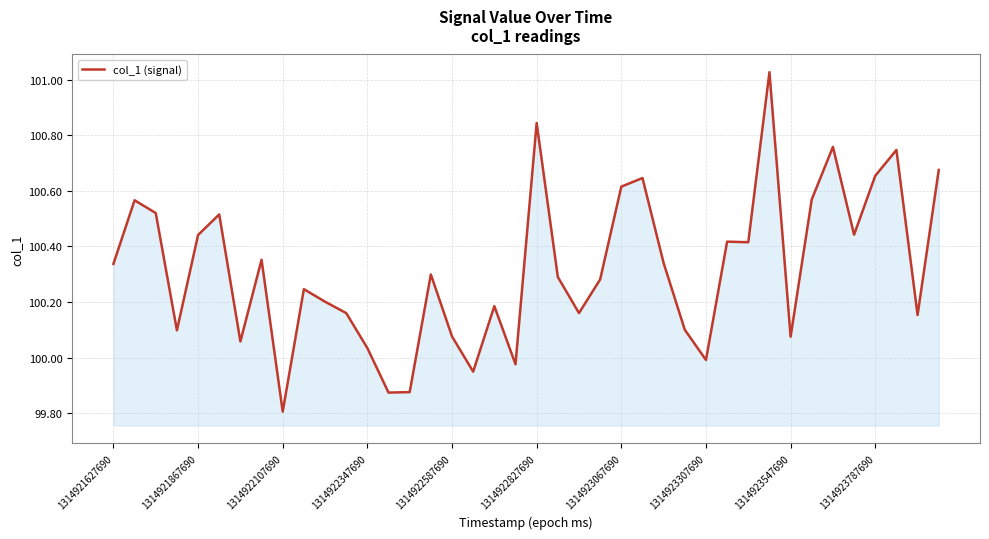

What is the smallest value displayed?

99.8